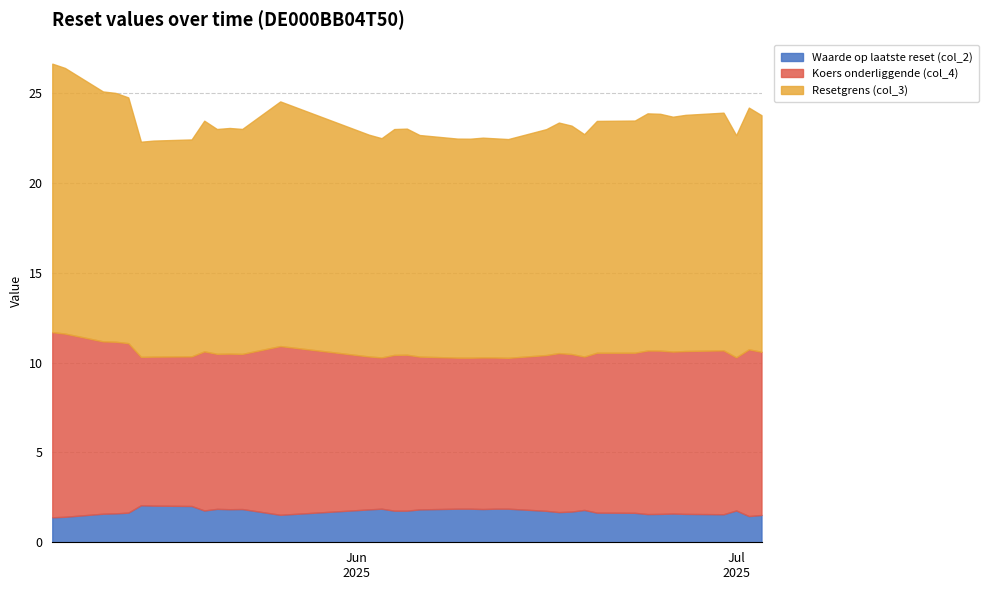

True or false: Waarde op laatste reset (col_2) and Resetgrens (col_3) cross at least once.

False